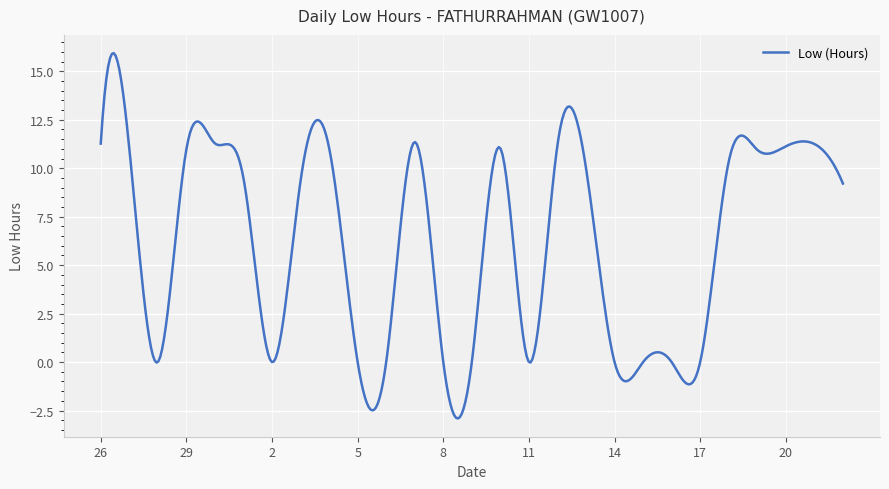

What is the maximum value shown in the chart?

15.9